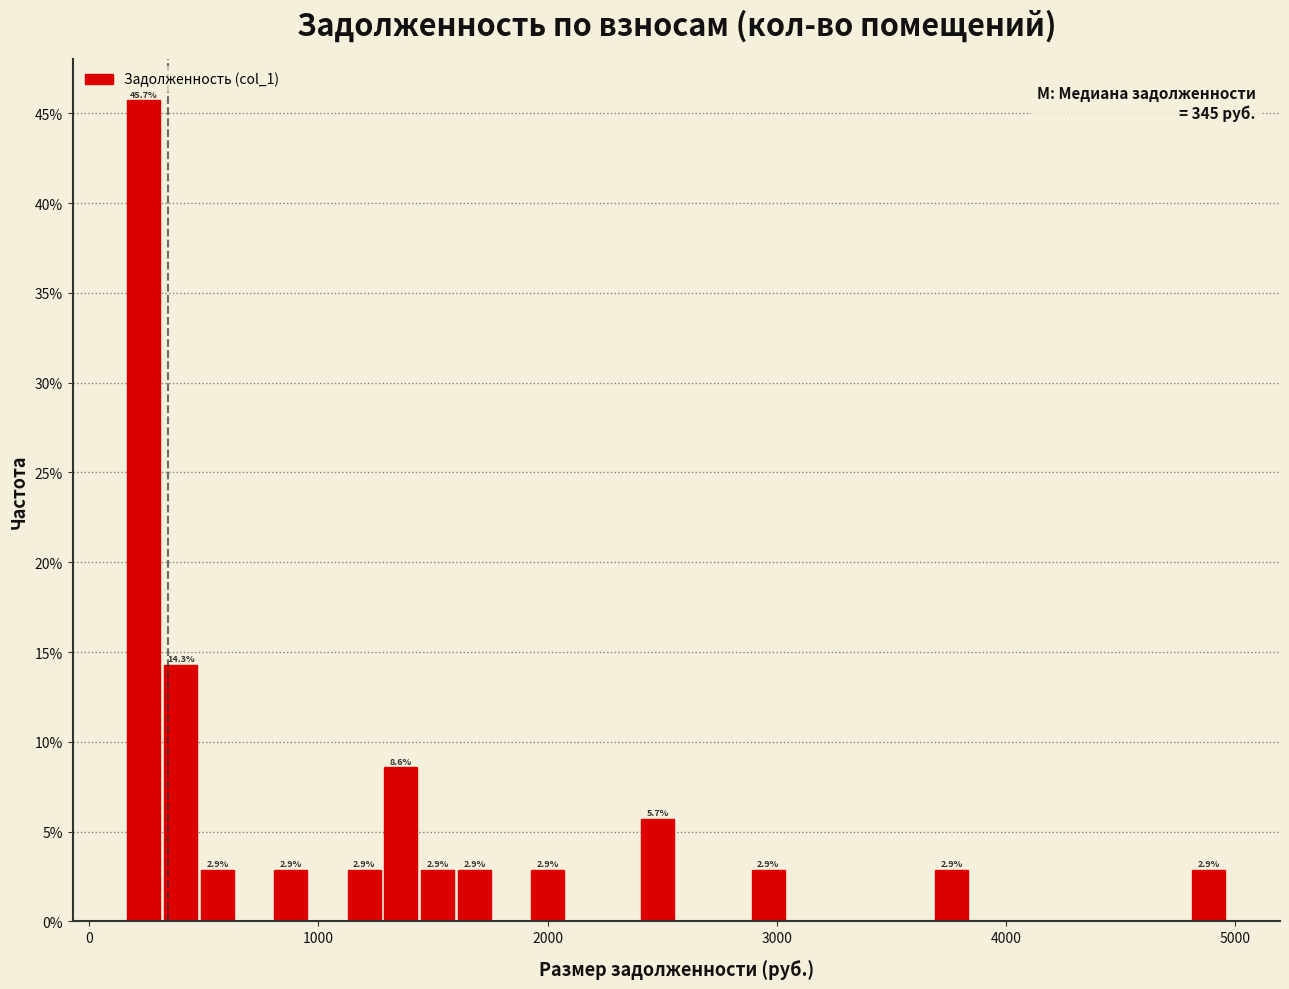

Around what value on the x-axis is the tallest bar? Give the approximate position of its centre, as read against the axis.

200